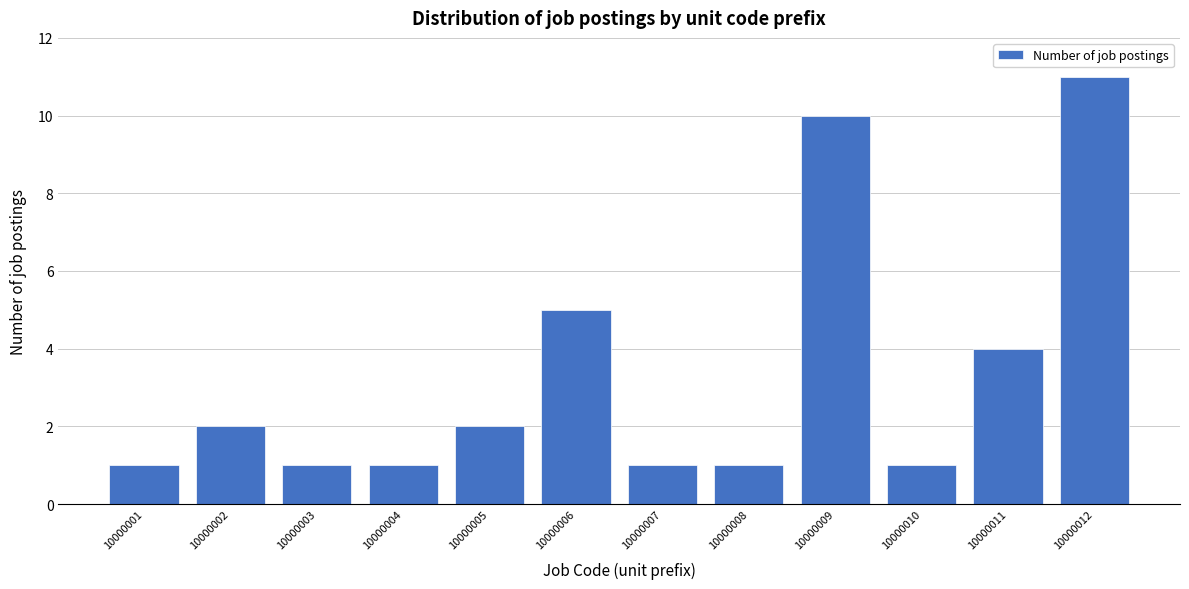

Reading right to left, list all the values displayed in this chart.

10000012=11	10000011=4	10000010=1	10000009=10	10000008=1	10000007=1	10000006=5	10000005=2	10000004=1	10000003=1	10000002=2	10000001=1